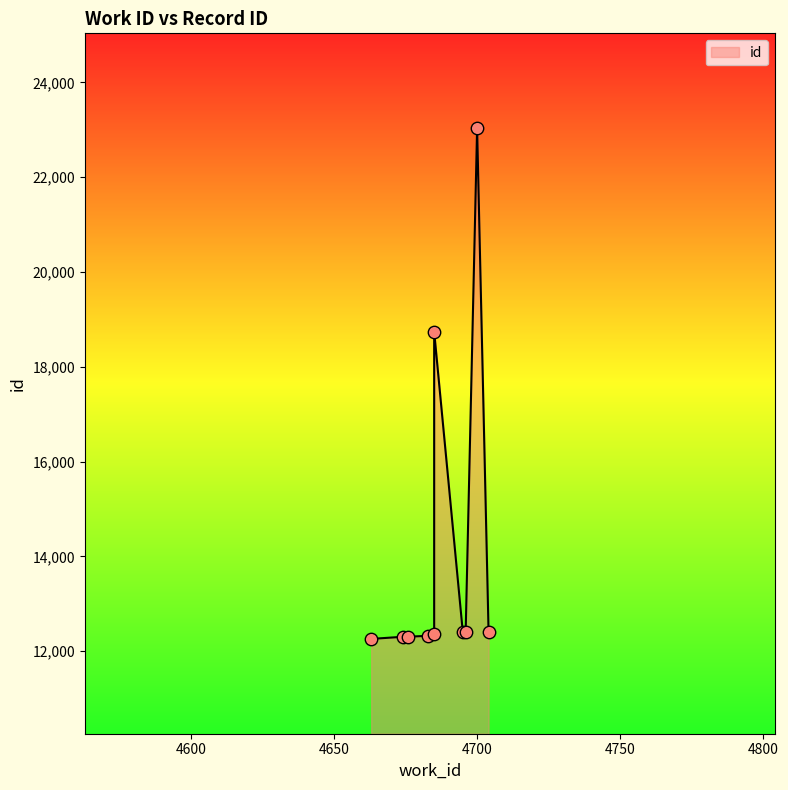

Between 4704 and 4683, which is larger?

4704